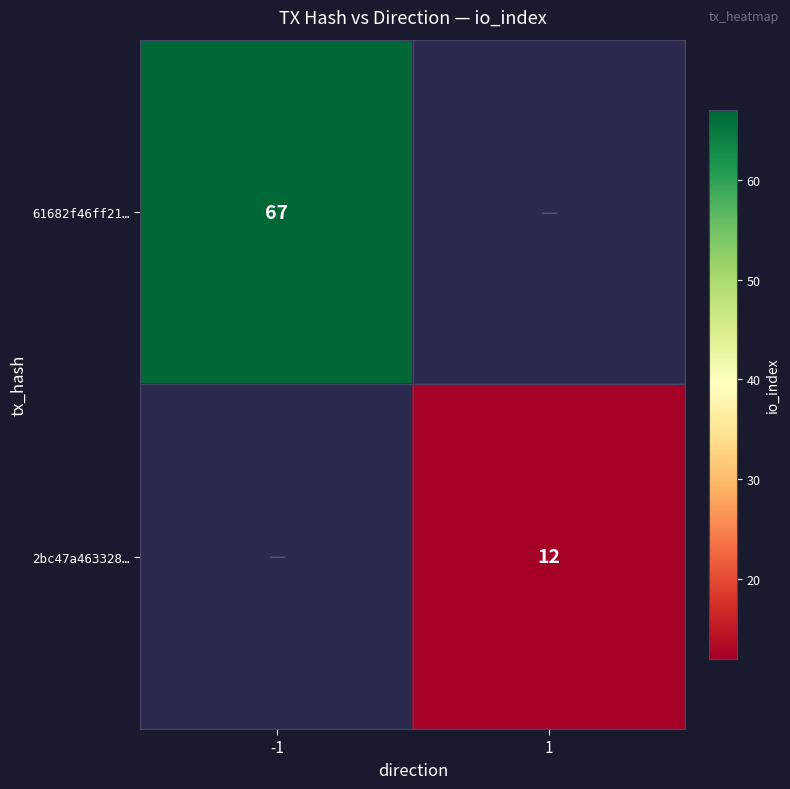

The 61682f46ff21… series shows 28 at -1. True or false?

False